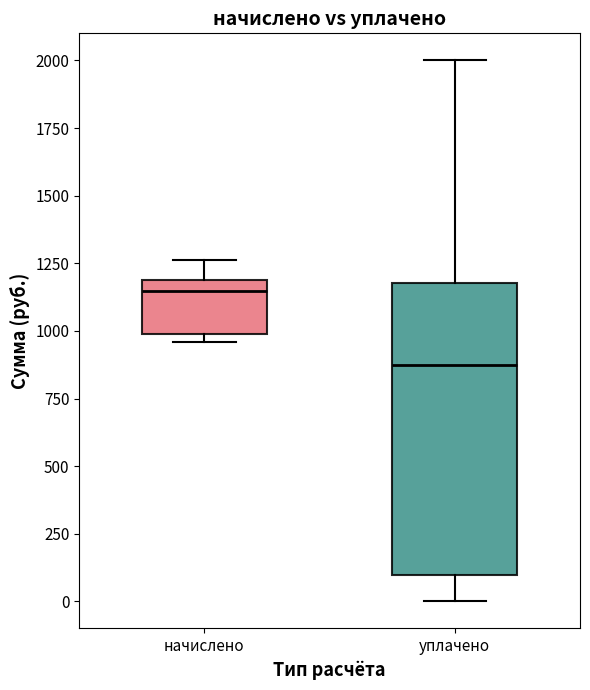

Comparing the boxes themselves (not the whiskers), which one is the tallest?

уплачено